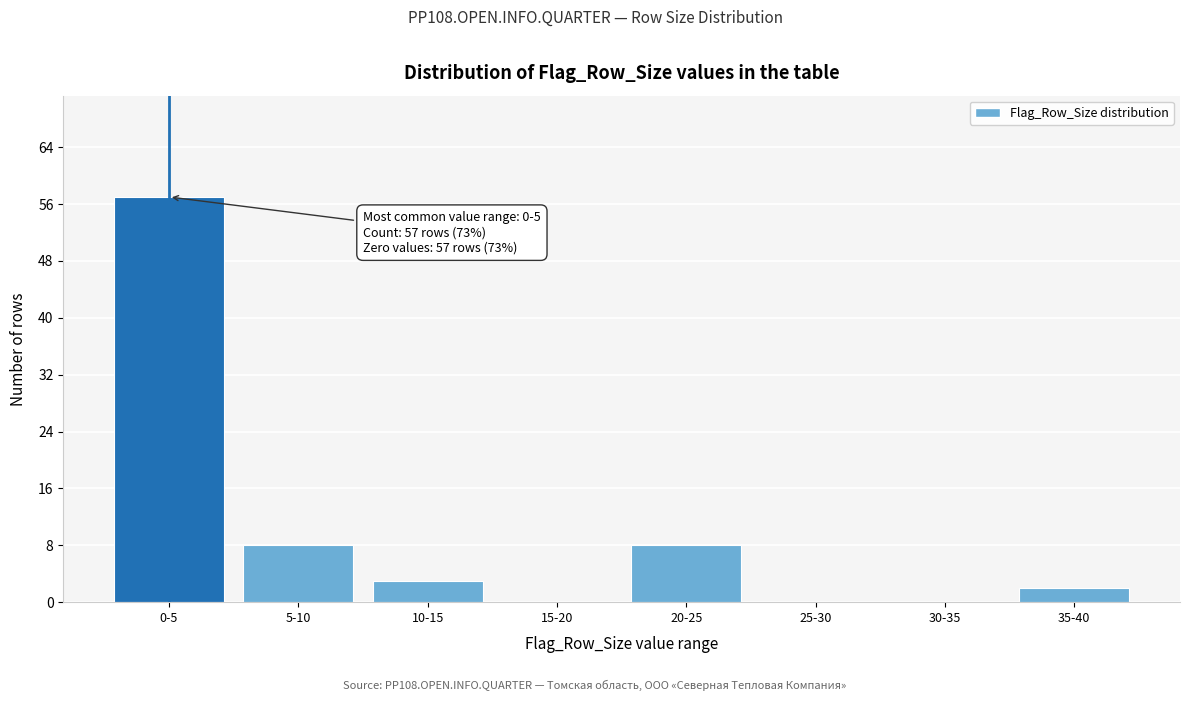

Reading left to right, list all the values displayed in this chart.

0-5=57	5-10=8	10-15=3	15-20=0	20-25=8	25-30=0	30-35=0	35-40=2